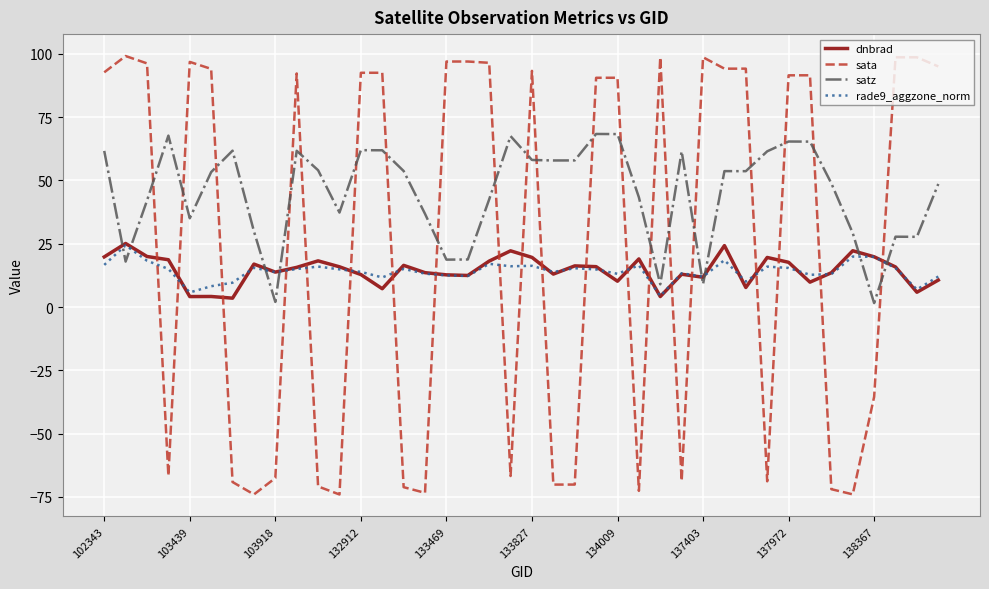

In sata, how many points are lower than both neighbors (excluding endpoints)?

11